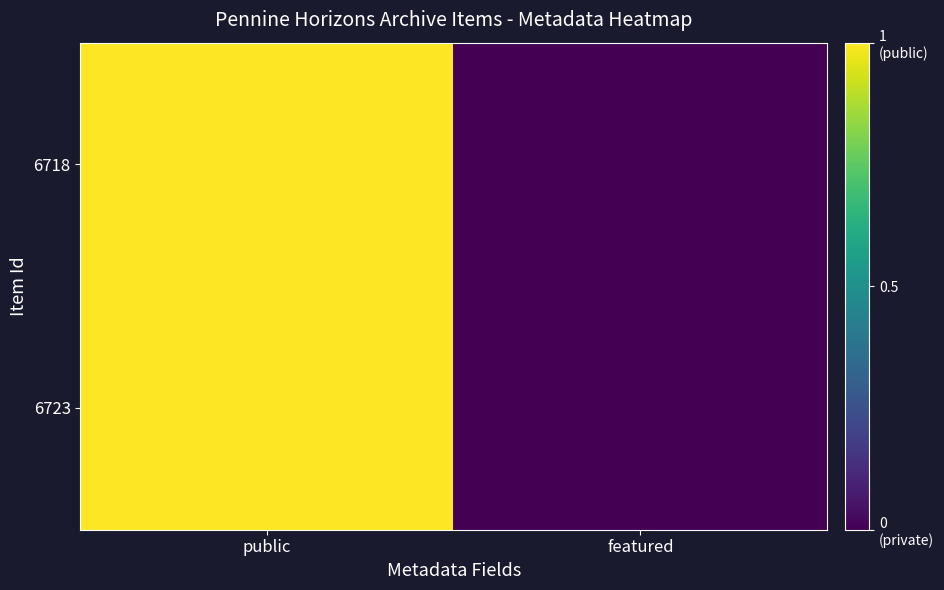

Reading left to right, extract all data points from this chart.

6718: public=1	featured=0
6723: public=1	featured=0